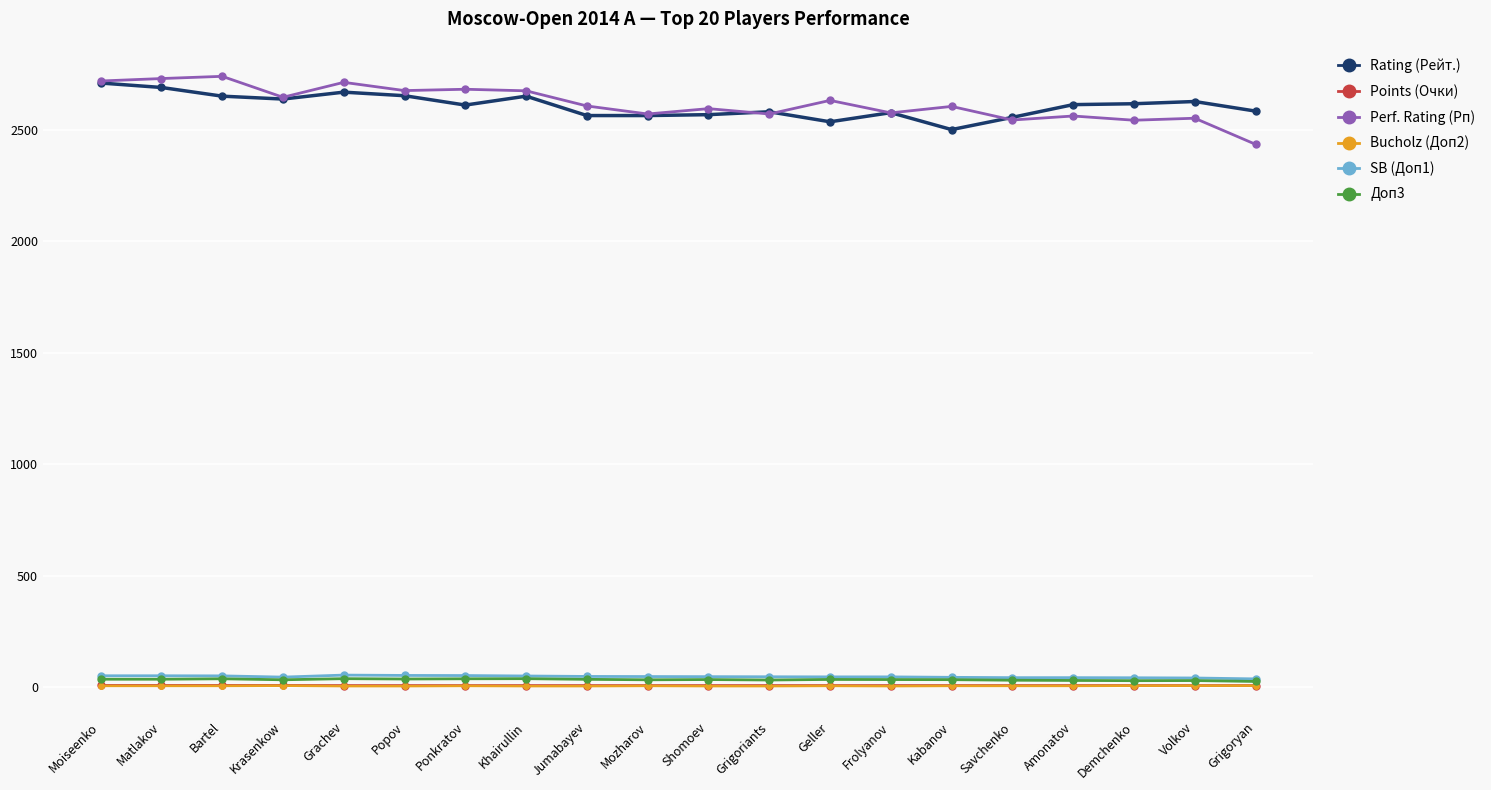

At which label does Perf. Rating (Рп) reach its minimum?

Grigoryan